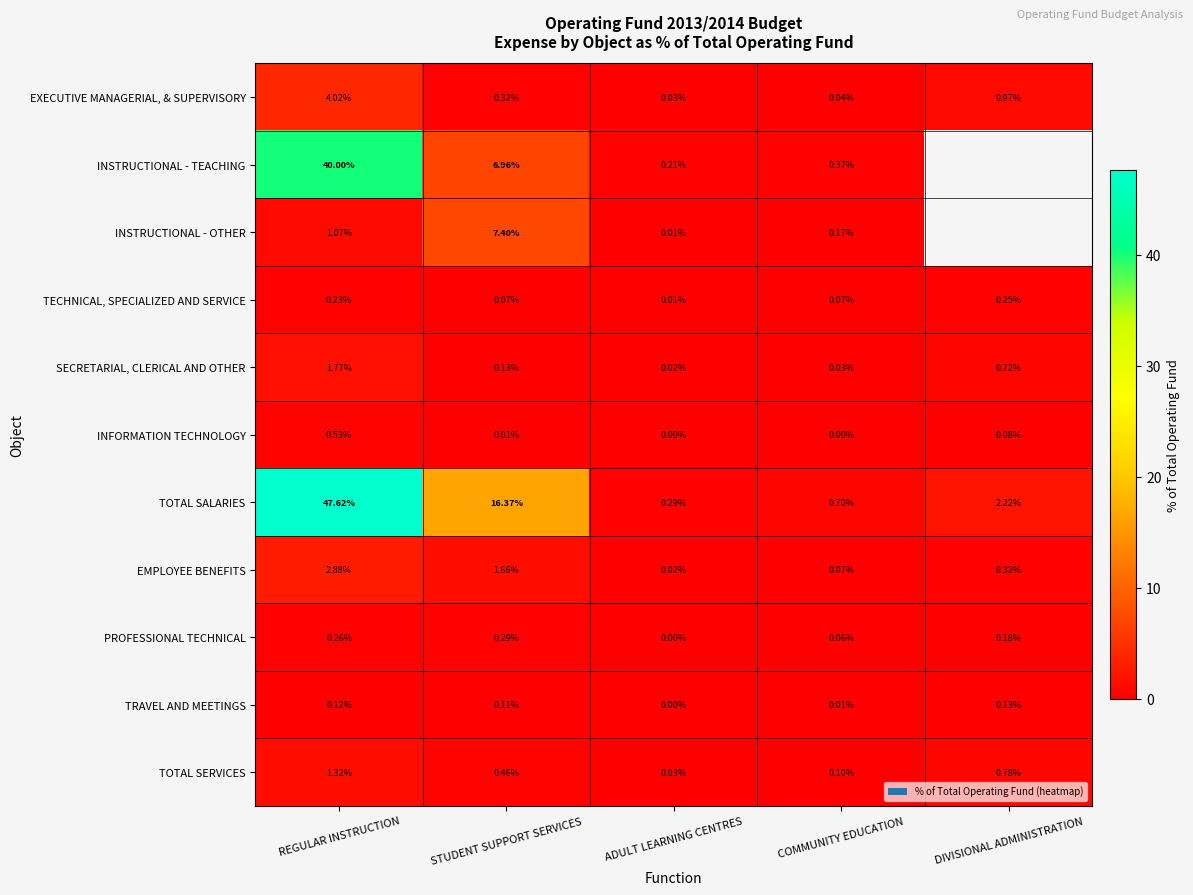

What is the sum of all TECHNICAL, SPECIALIZED AND SERVICE values?

0.6